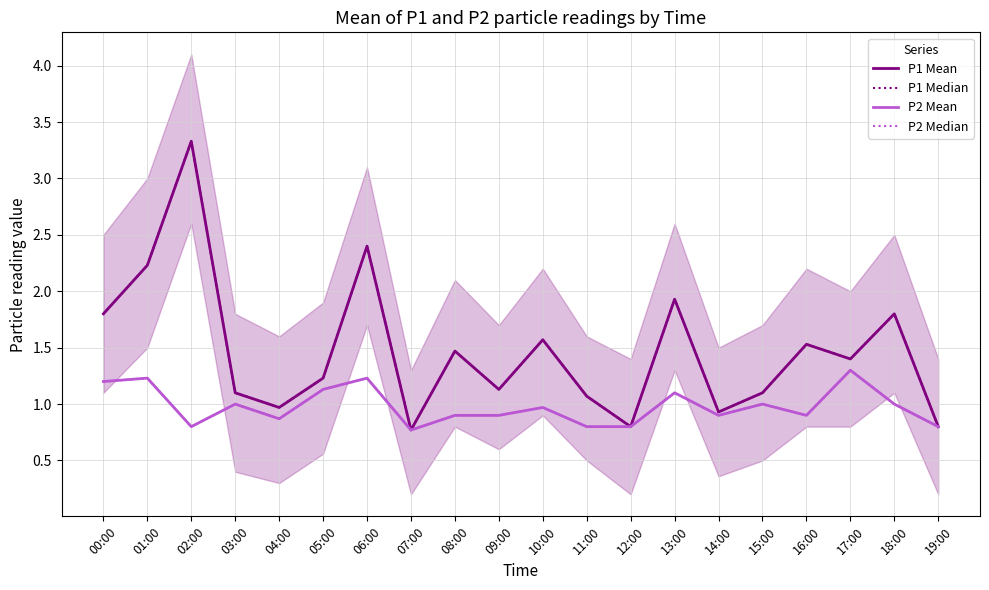

Which series changed the most between 05:00 and 13:00?

P1 Mean